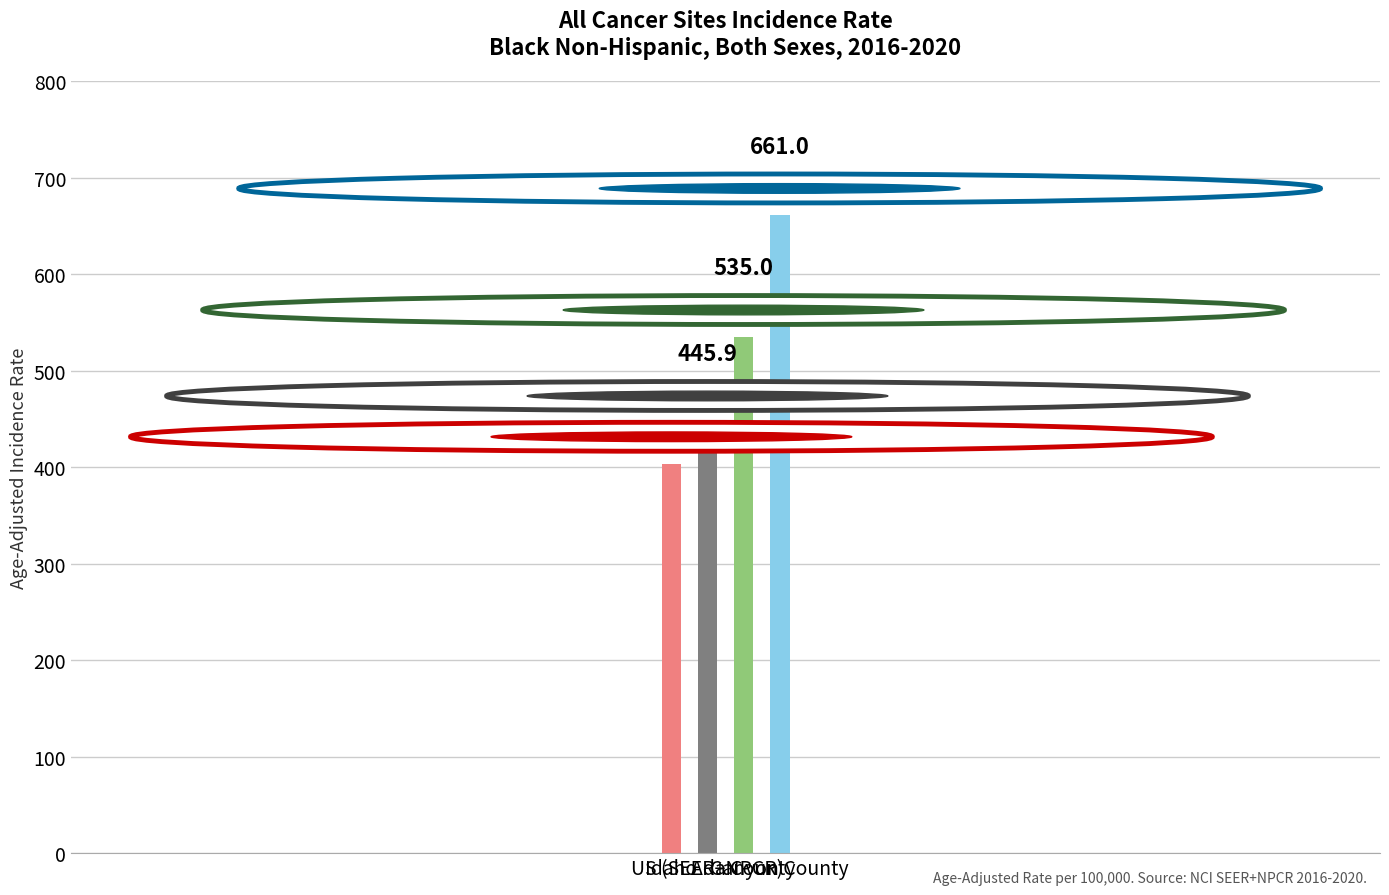

What is the label of the 1st bar from the right?

Canyon County